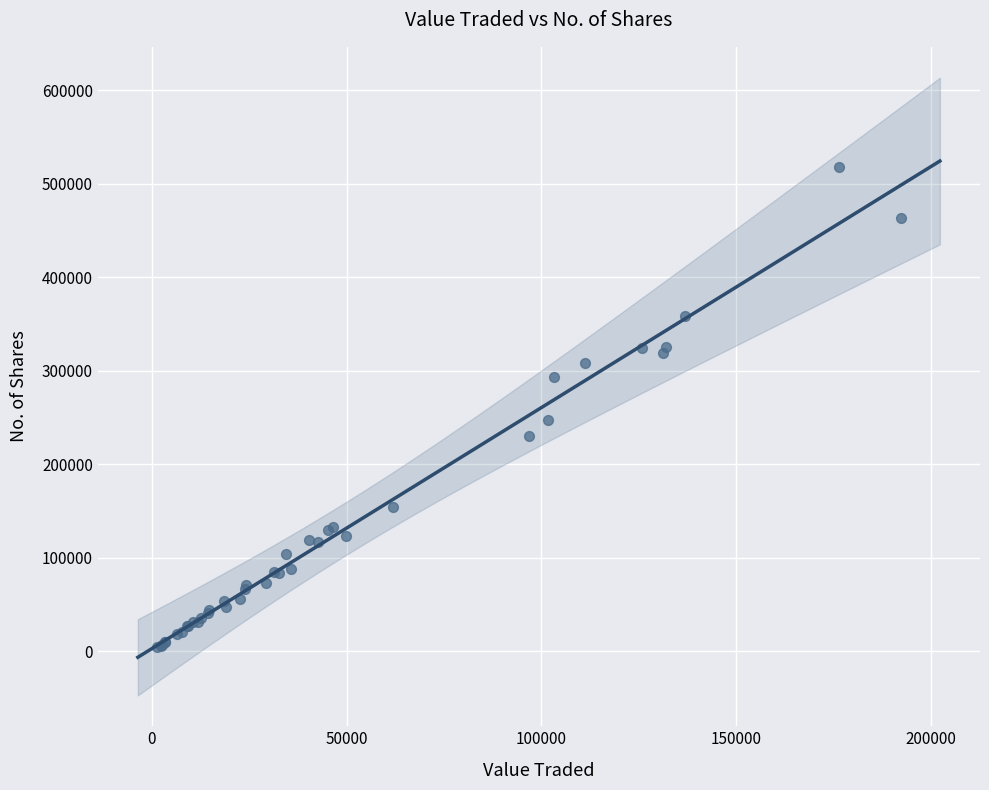

What Y value in the scatter plot is closest to 261032?

247848